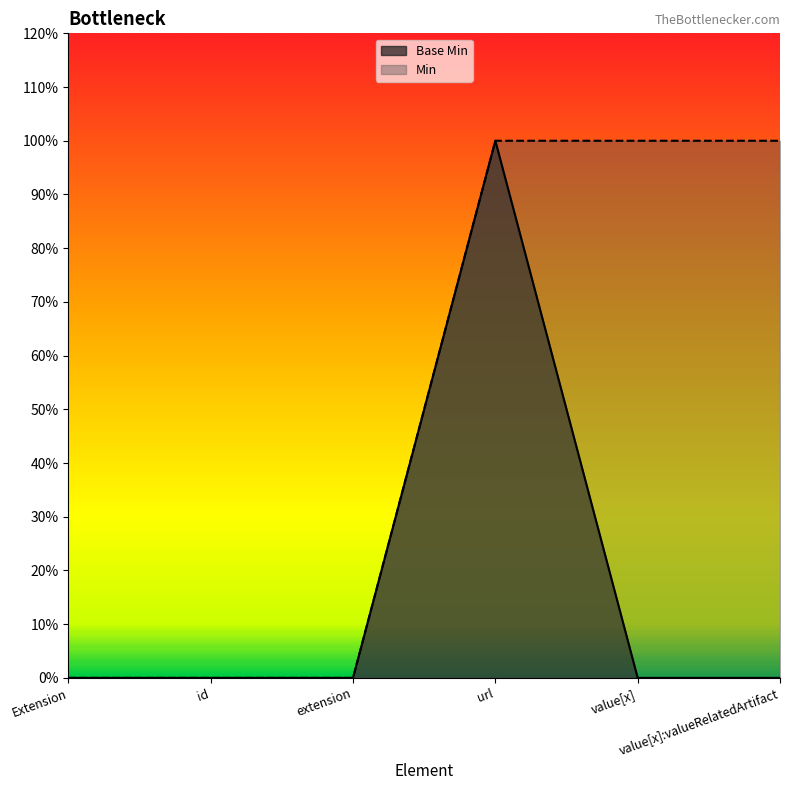

Which series has the largest total across all categories?

Min